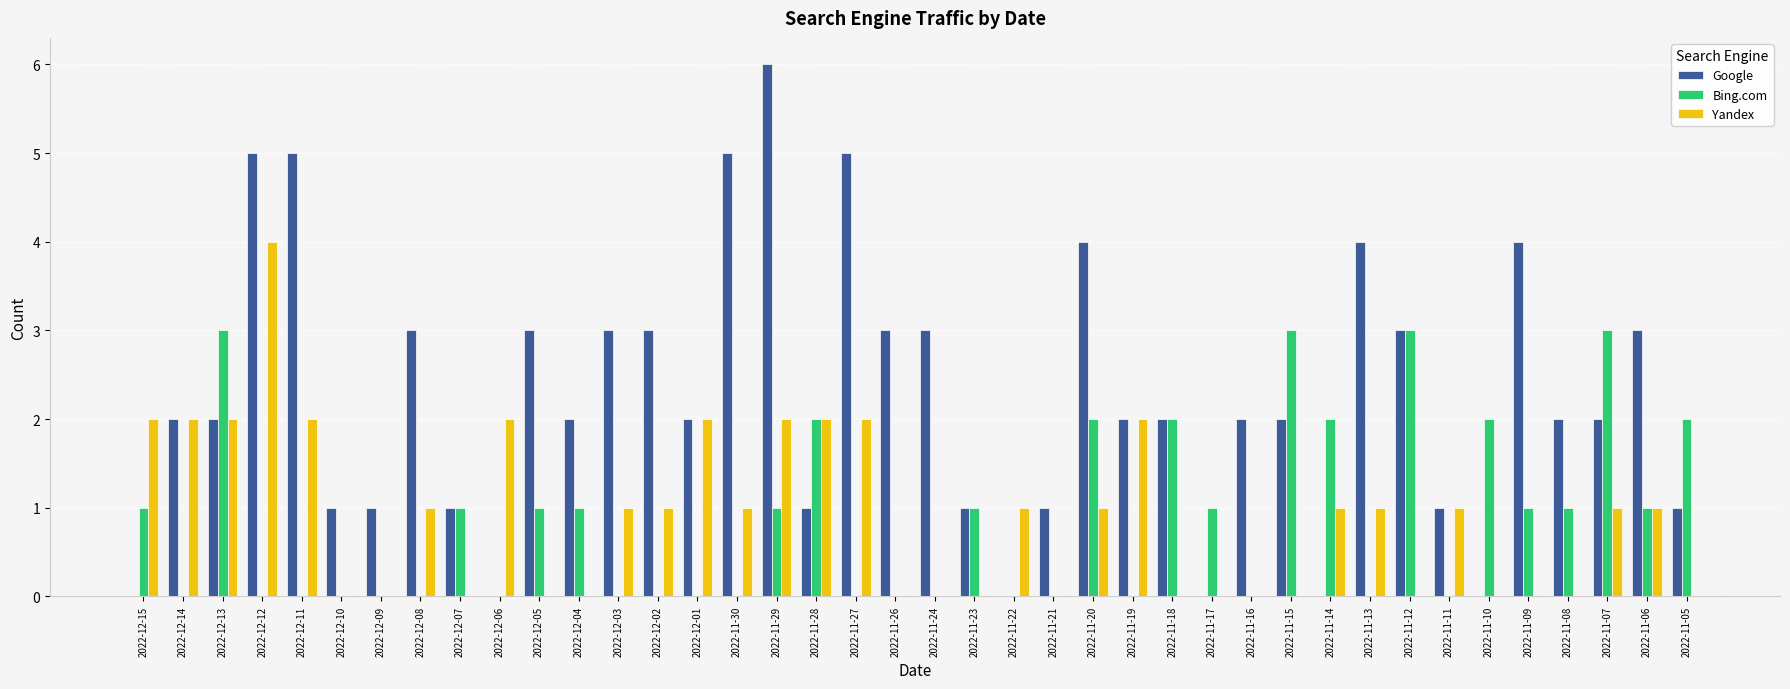

What is the sum of all Bing.com values?

34